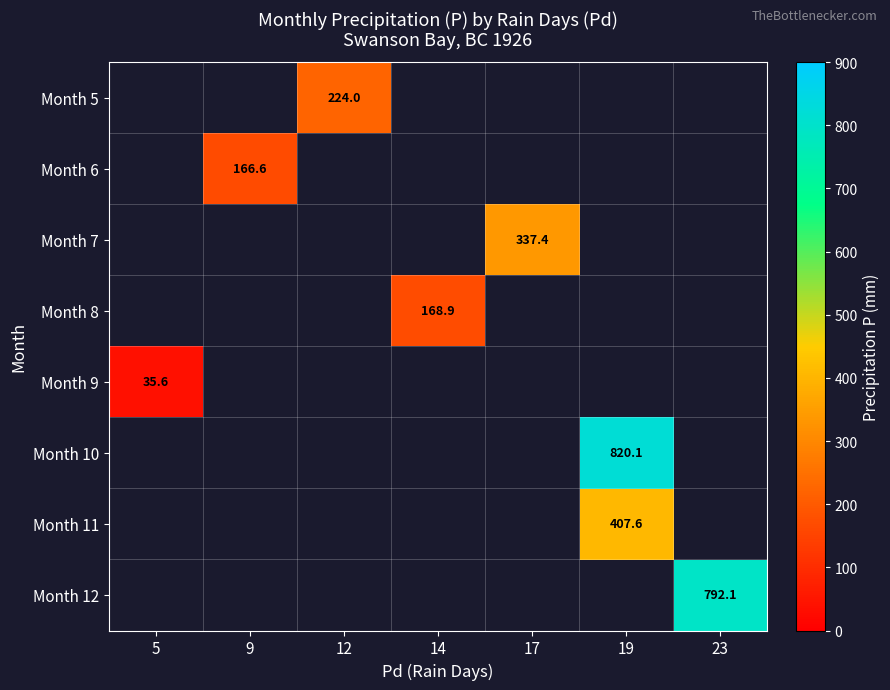

Is it true that Month 6 equals 166.6 at 9?

True